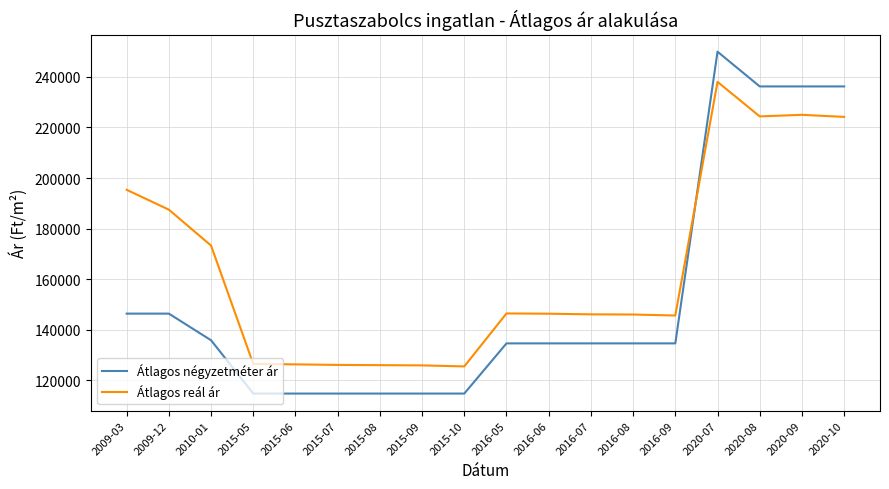

True or false: Átlagos négyzetméter ár has a value of 250000 at 2020-07.

True